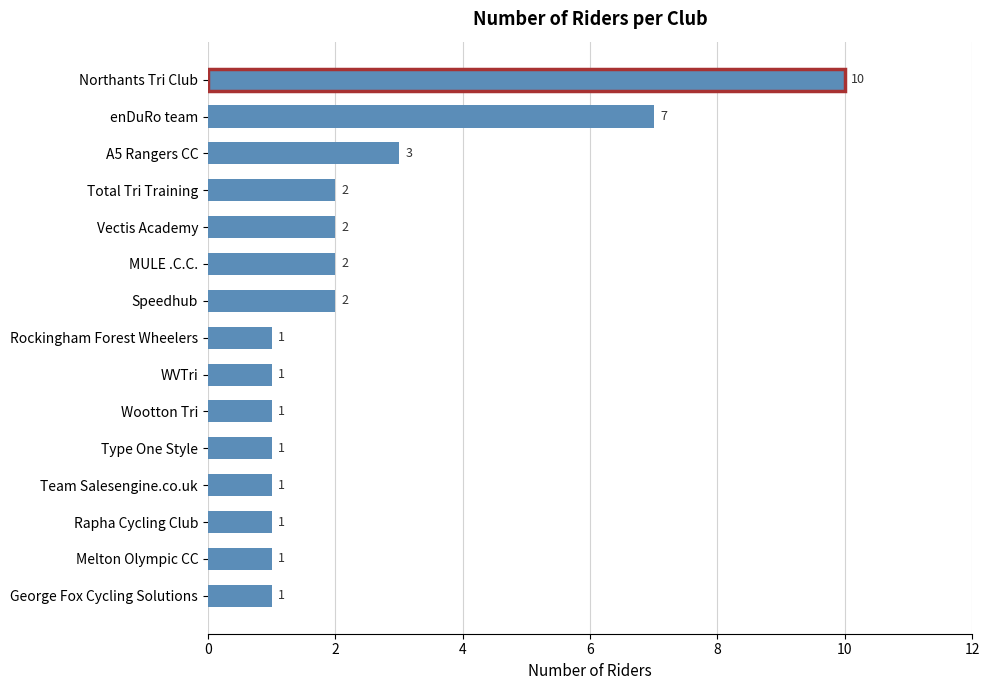

What is the average value?

2